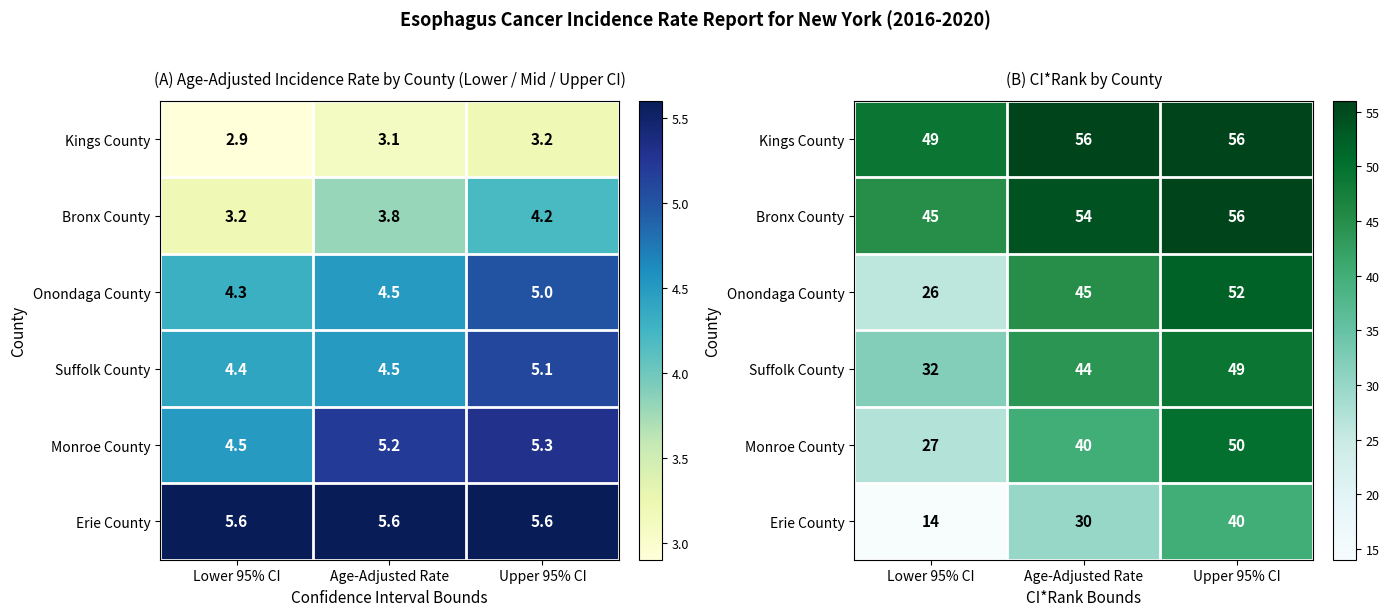

The value of Erie County at Lower 95% CI is 14. True or false?

True